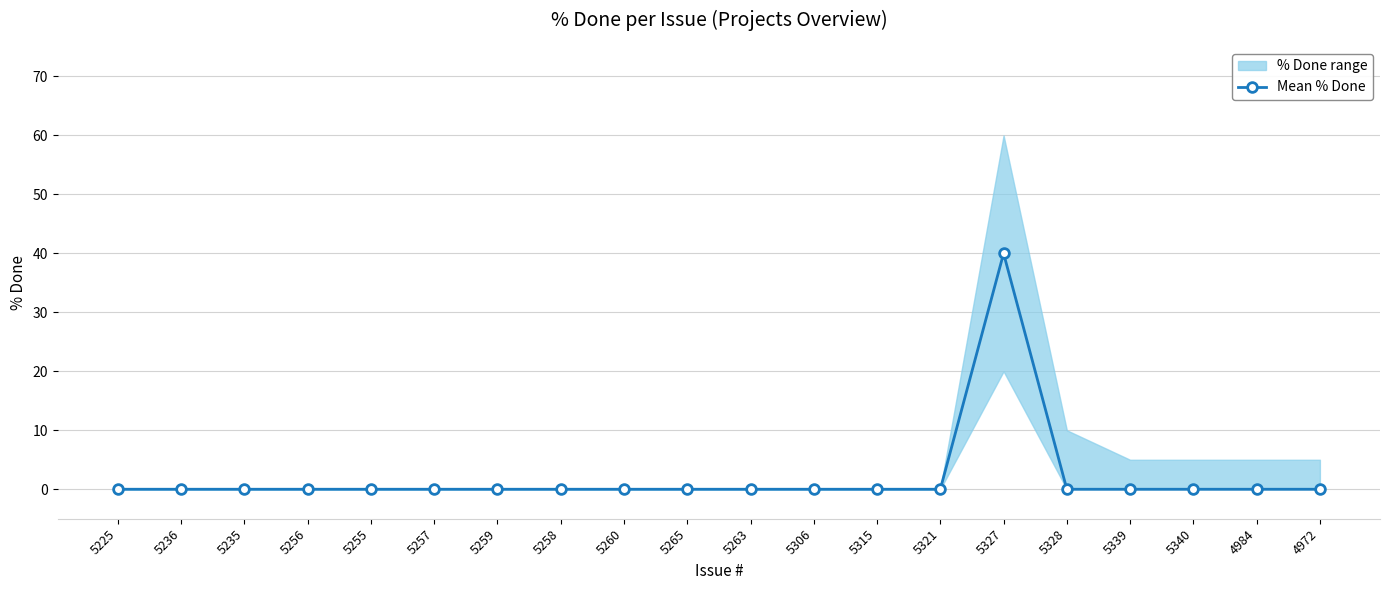

What is the greatest value displayed?

40